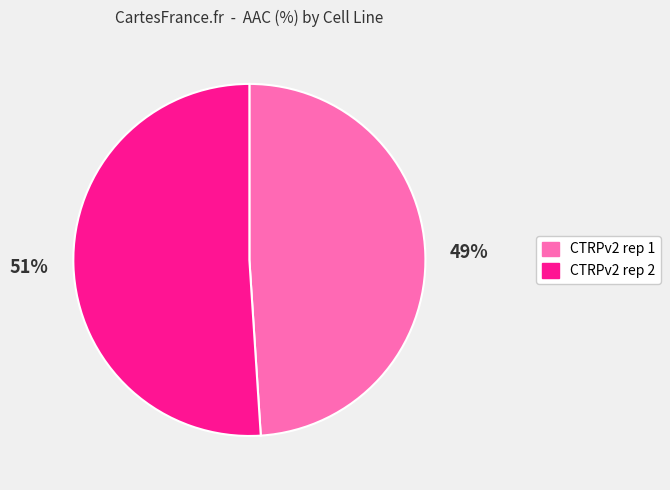

What percentage is the CTRPv2 rep 1 slice, to the nearest percent?

49%